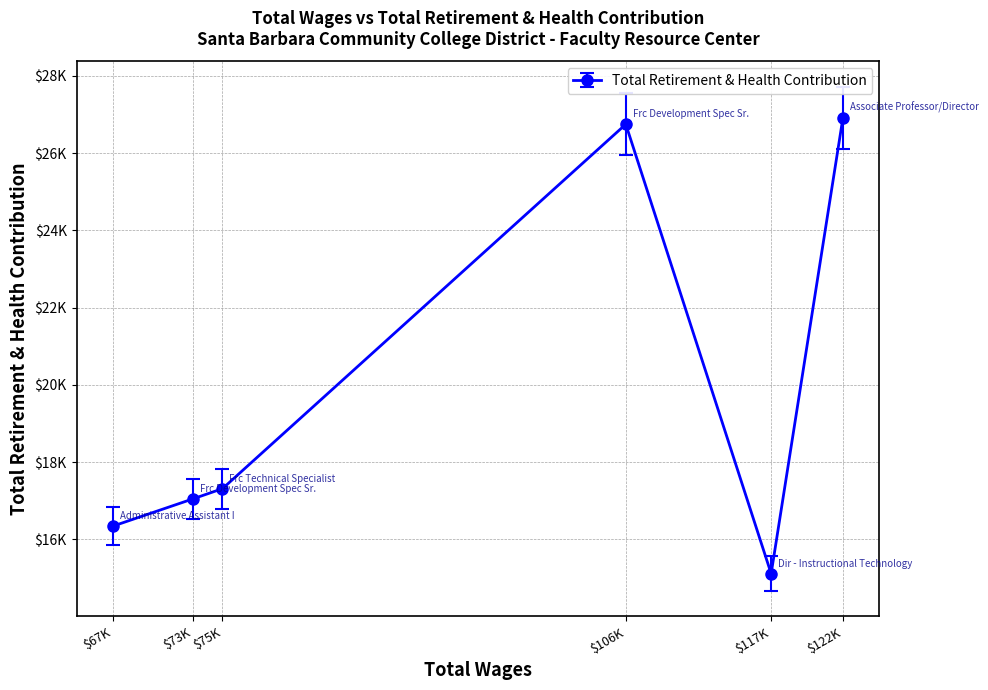

What is the sum of the values at $73K and $117K?

32166.1